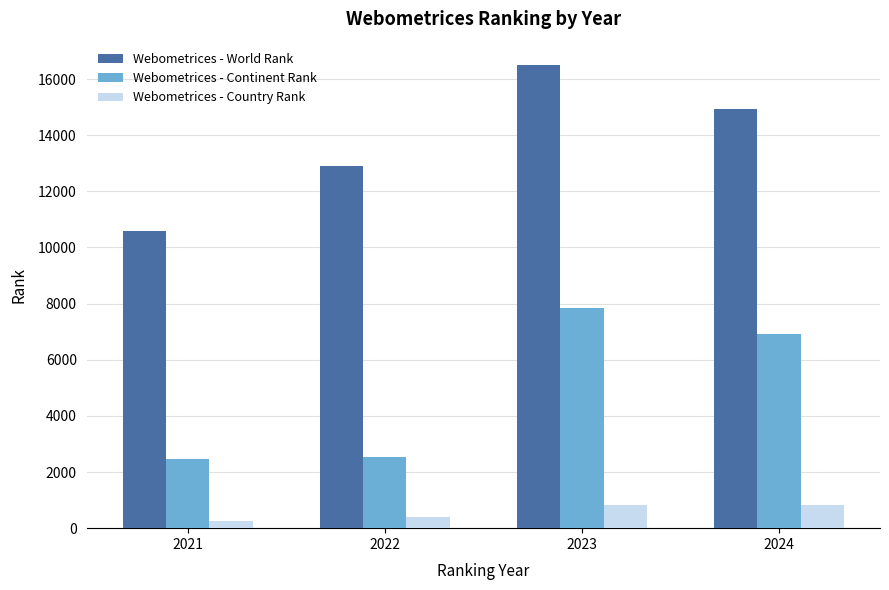

What is the sum of the Webometrices - Continent Rank values at 2024 and 2022?

9441